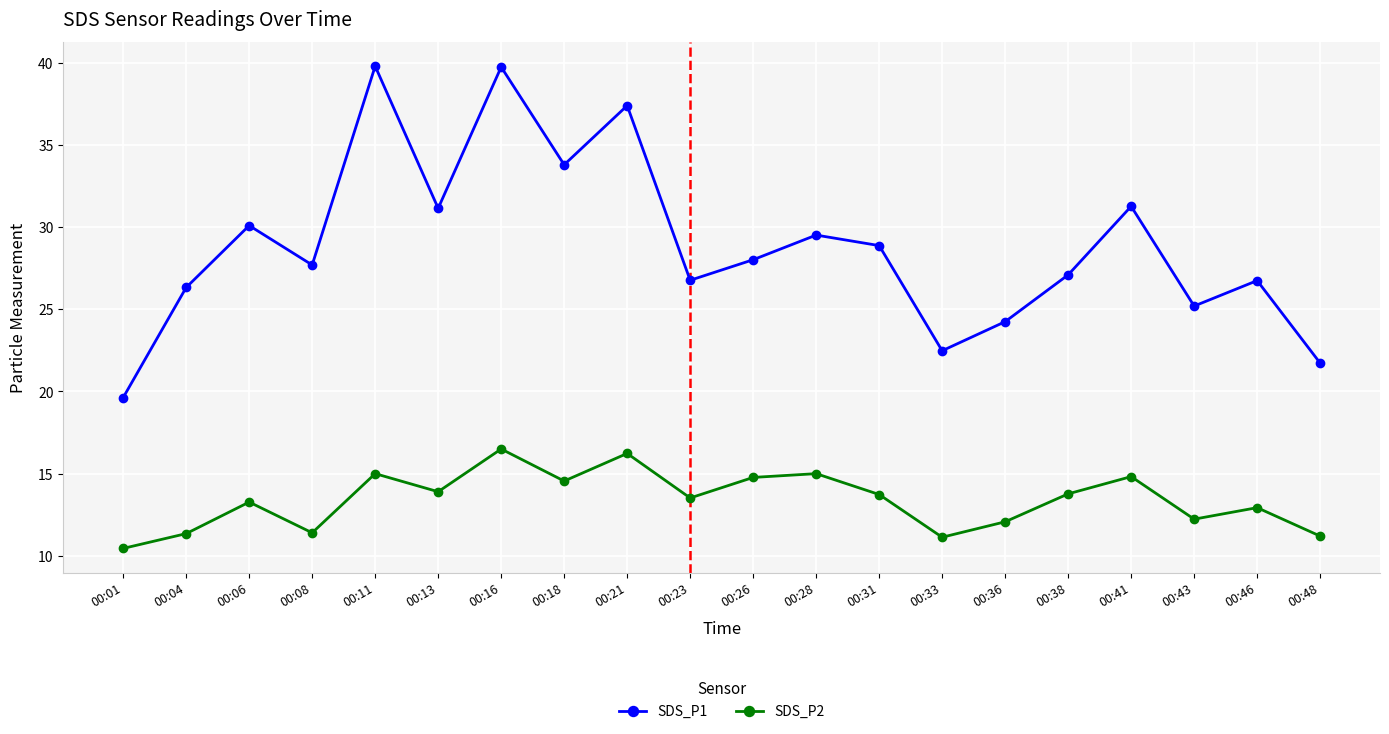

What is the sum of the SDS_P2 values at 00:04 and 00:46?

24.3